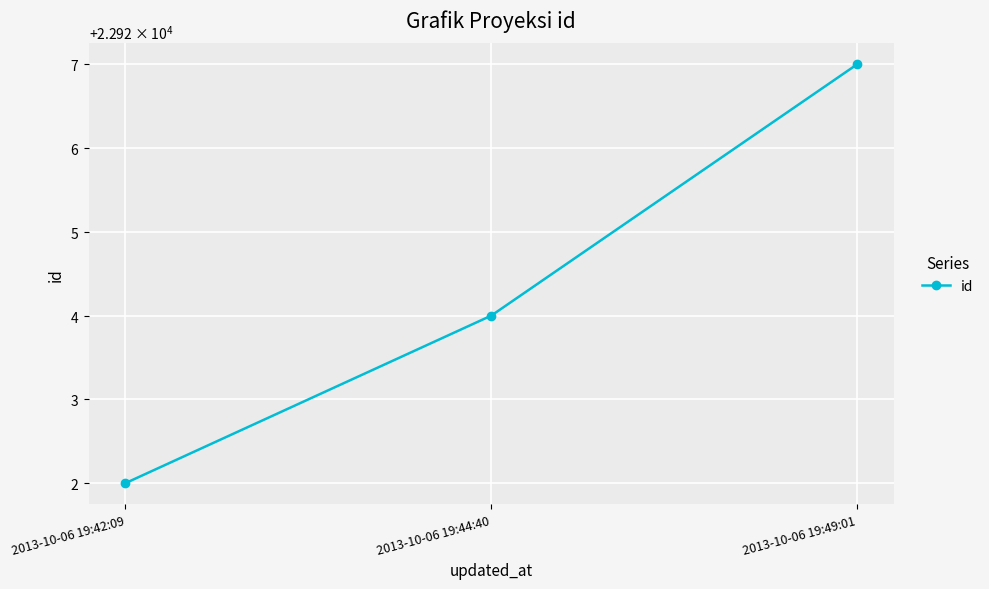

Does the chart have visible grid lines?

Yes